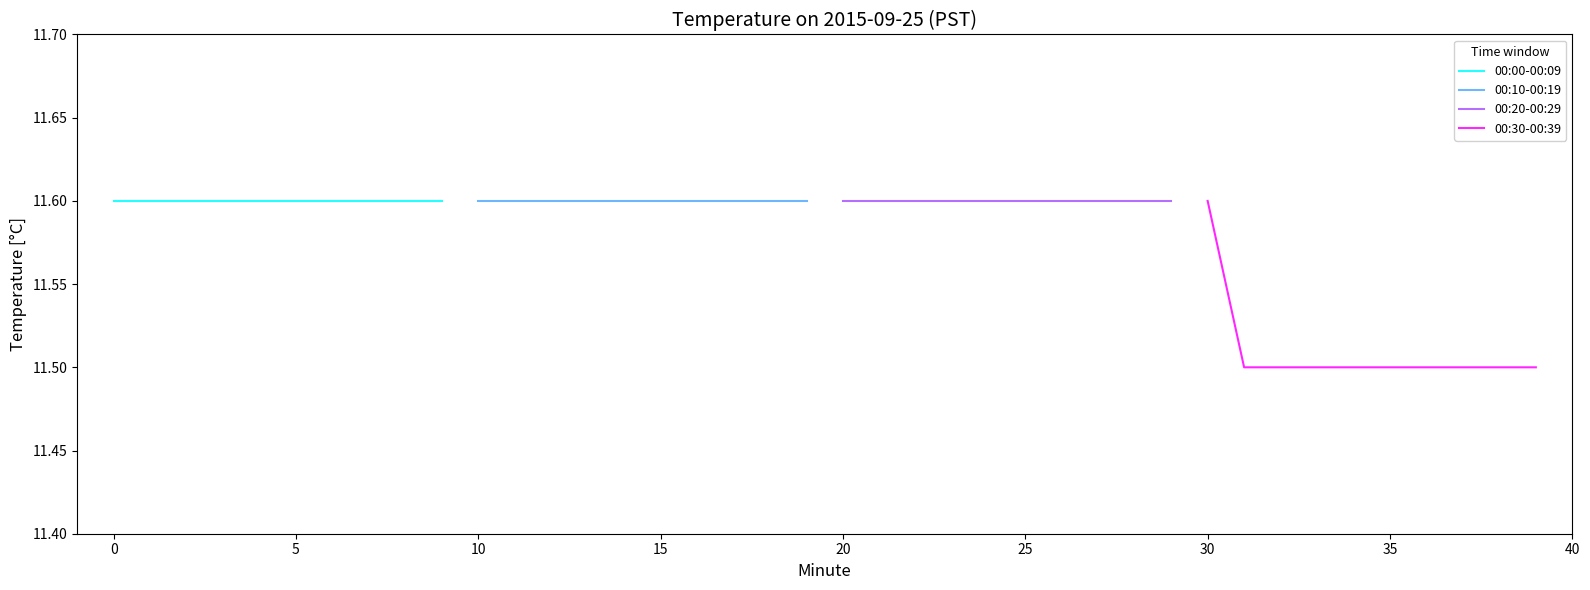

Count the number of data series in this chart.

4